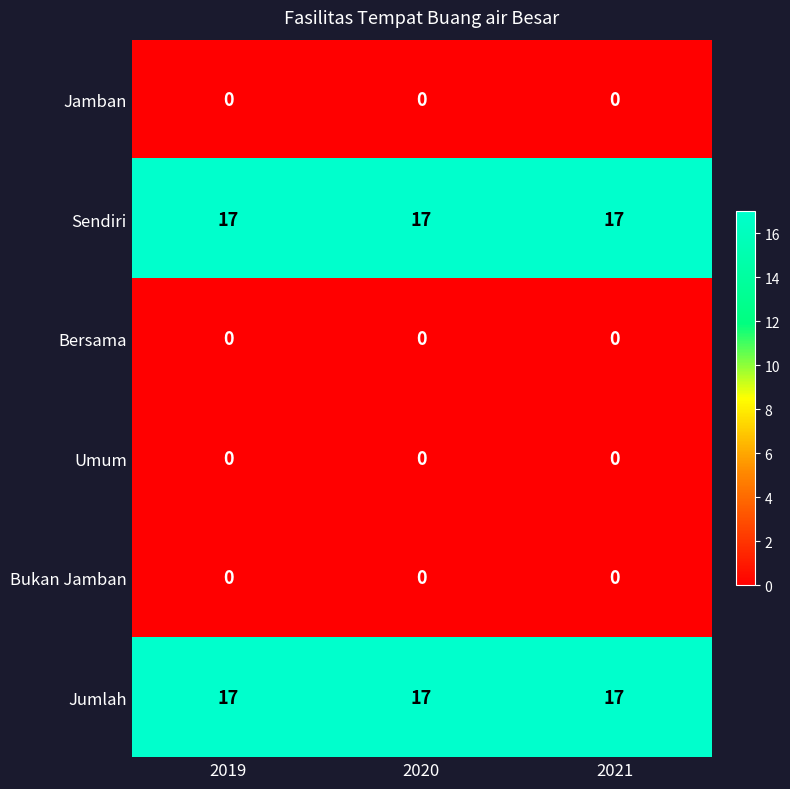

What value does the Jumlah series have at 2019?

17